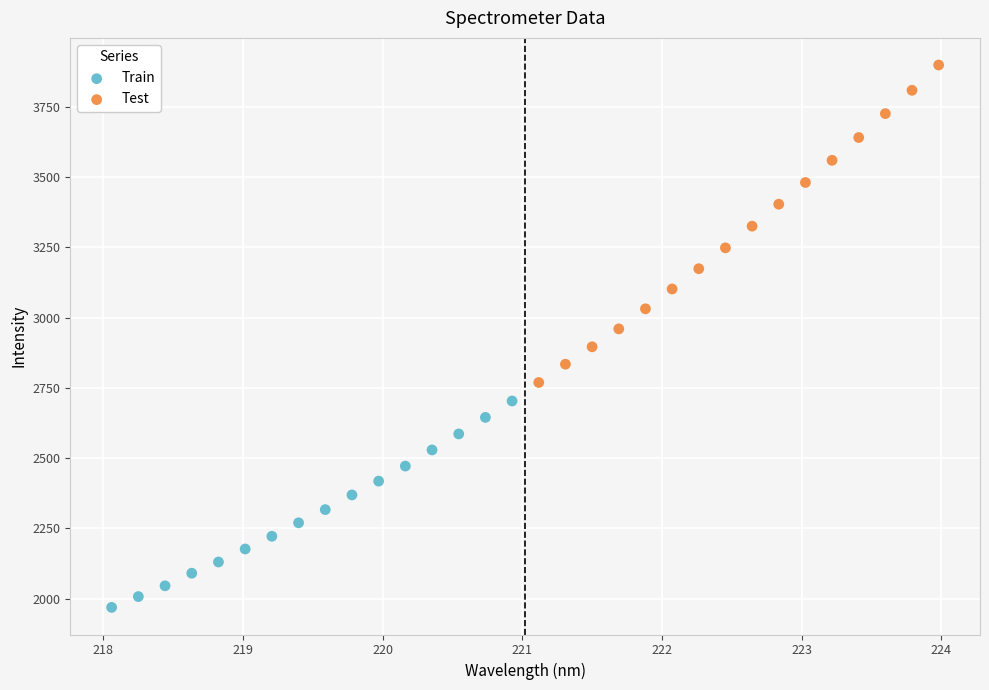

What are all the series names shown in the legend?

Train, Test